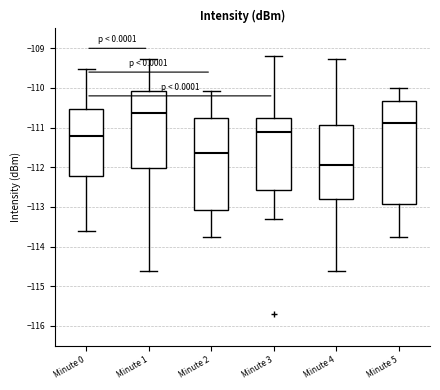

Reading left to right, read every box against the y-axis: the position of its median line, the range the box covers, and the ends of its whiskers. The values are not printed on the chart, so give them approximately, as read against the axis.

Minute 0: median -111.2, box -112.2 to -110.5, whiskers -113.6 to -109.5
Minute 1: median -110.6, box -112.0 to -110.1, whiskers -114.6 to -109.3
Minute 2: median -111.6, box -113.1 to -110.8, whiskers -113.8 to -110.1
Minute 3: median -111.1, box -112.6 to -110.8, whiskers -113.3 to -109.2
Minute 4: median -111.9, box -112.8 to -110.9, whiskers -114.6 to -109.3
Minute 5: median -110.9, box -112.9 to -110.3, whiskers -113.8 to -110.0